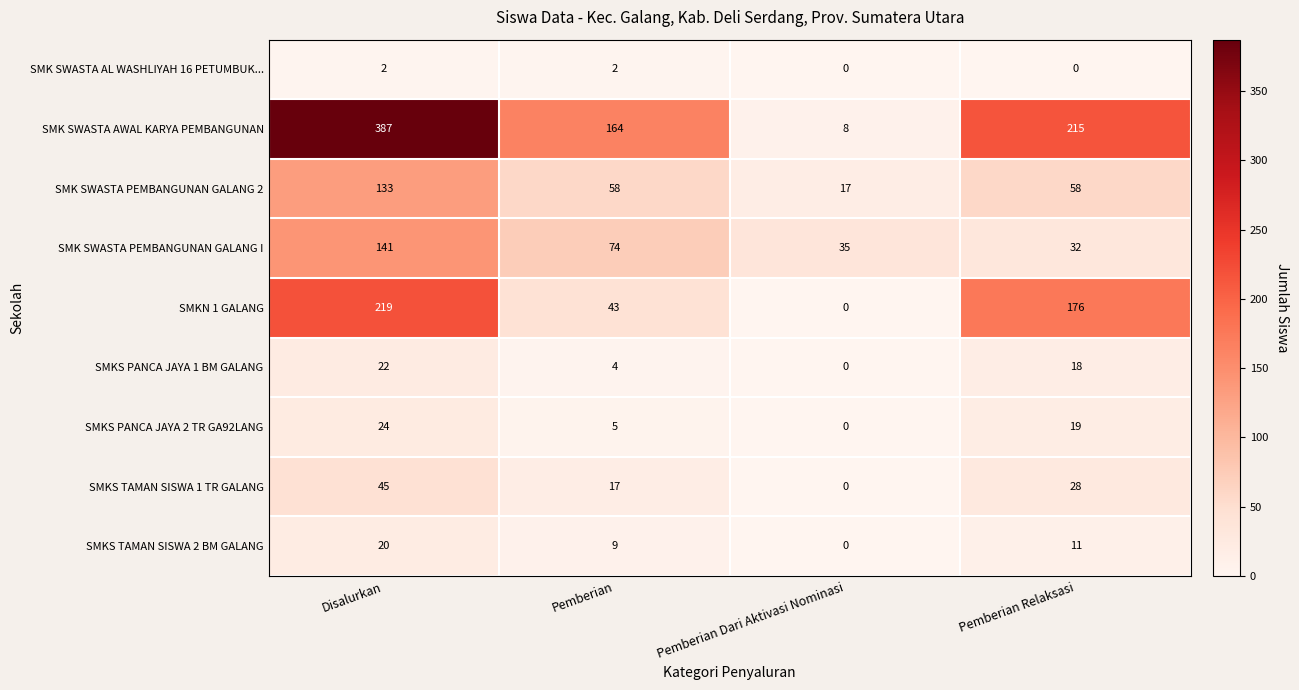

Count the number of categories in the chart.

4